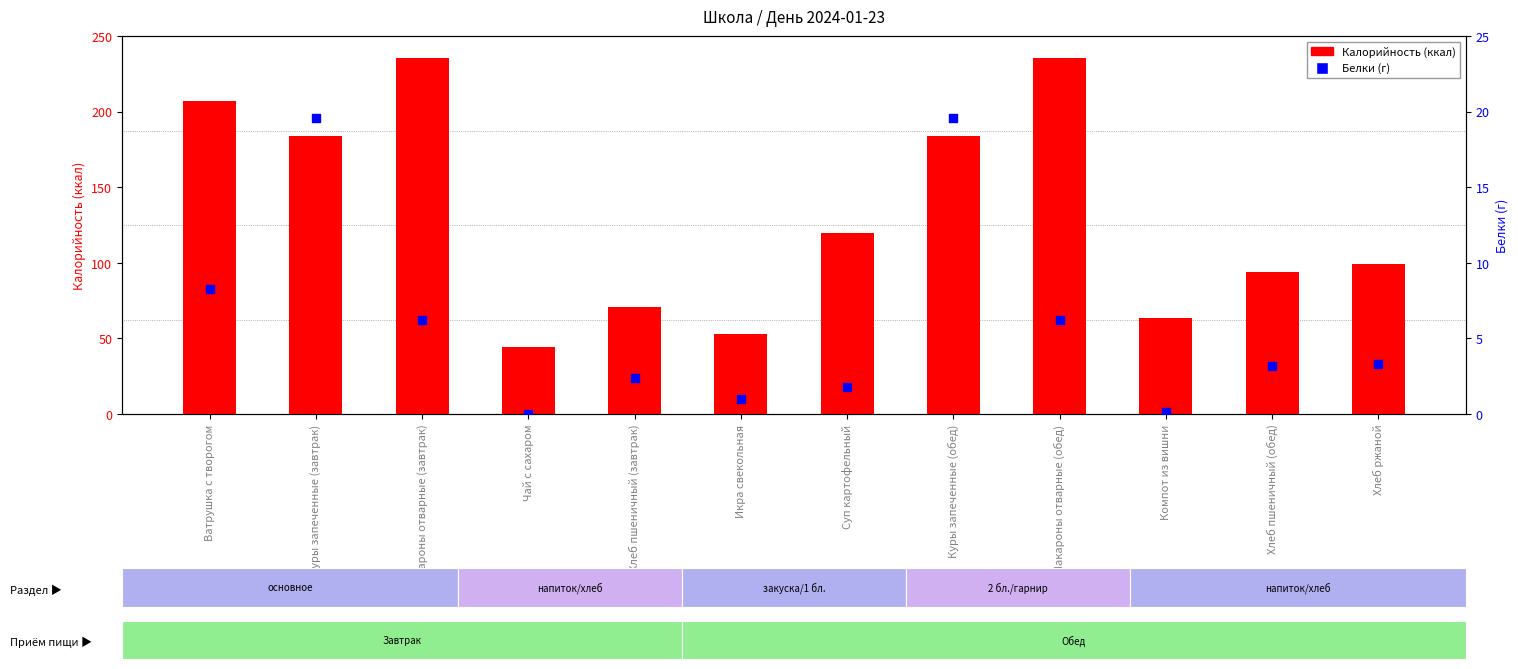

Which series reaches the maximum Y coordinate?

Калорийность